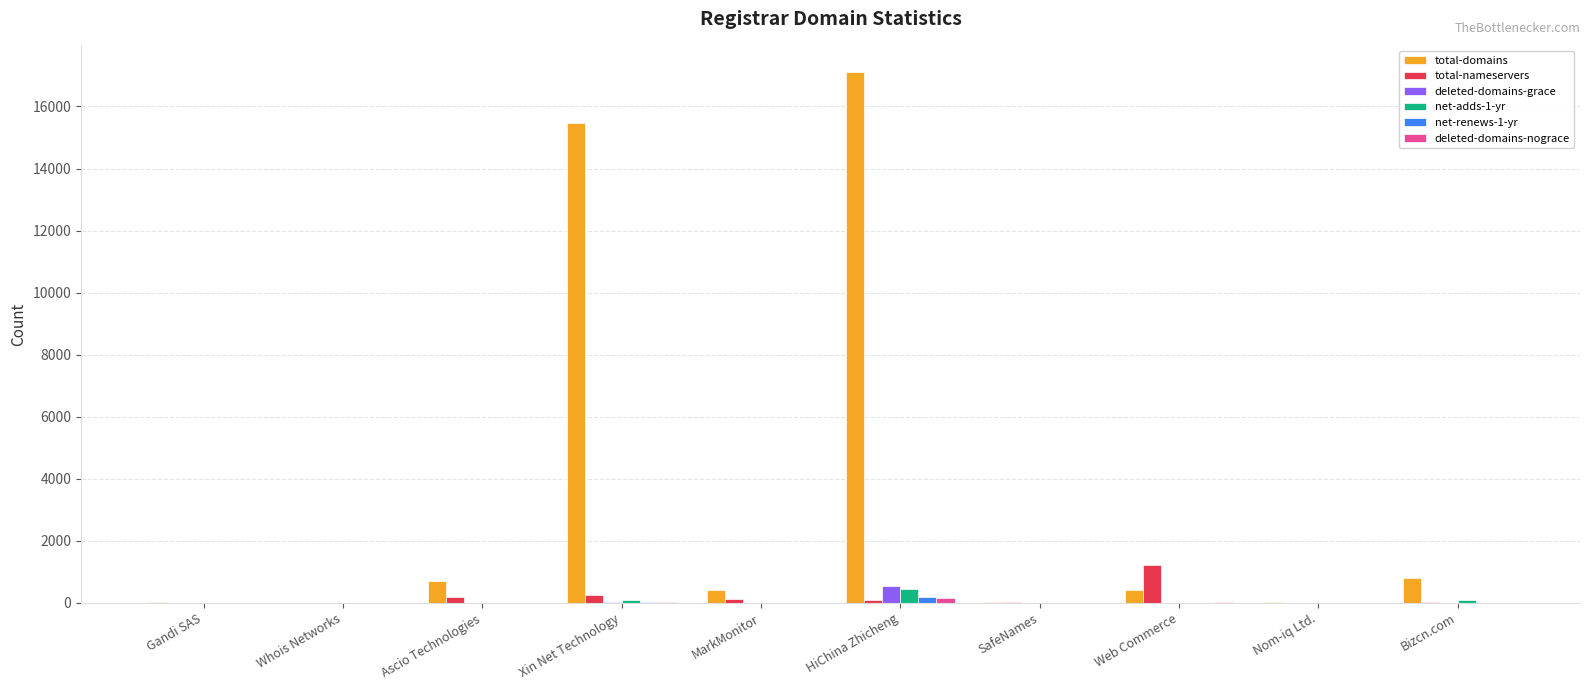

What is the sum of the total-nameservers values at Xin Net Technology and Nom-iq Ltd.?

257